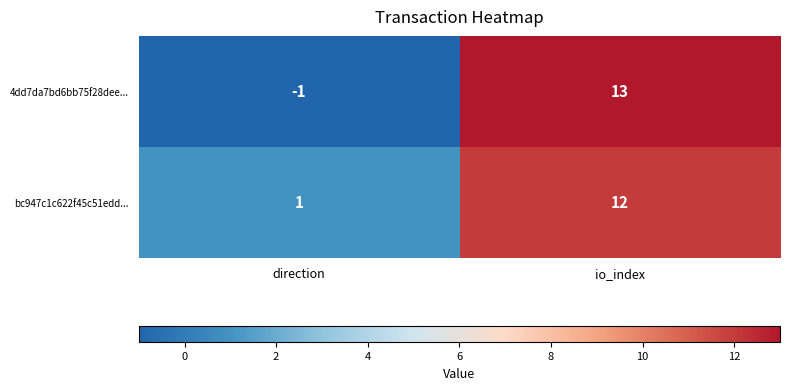

Which category has the highest value in the 4dd7da7bd6bb75f28dee... series?

io_index